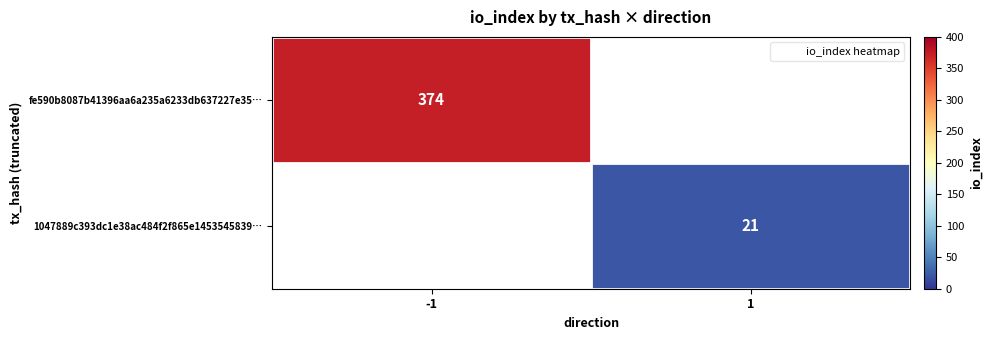

At which category is the sum across all series the highest?

-1